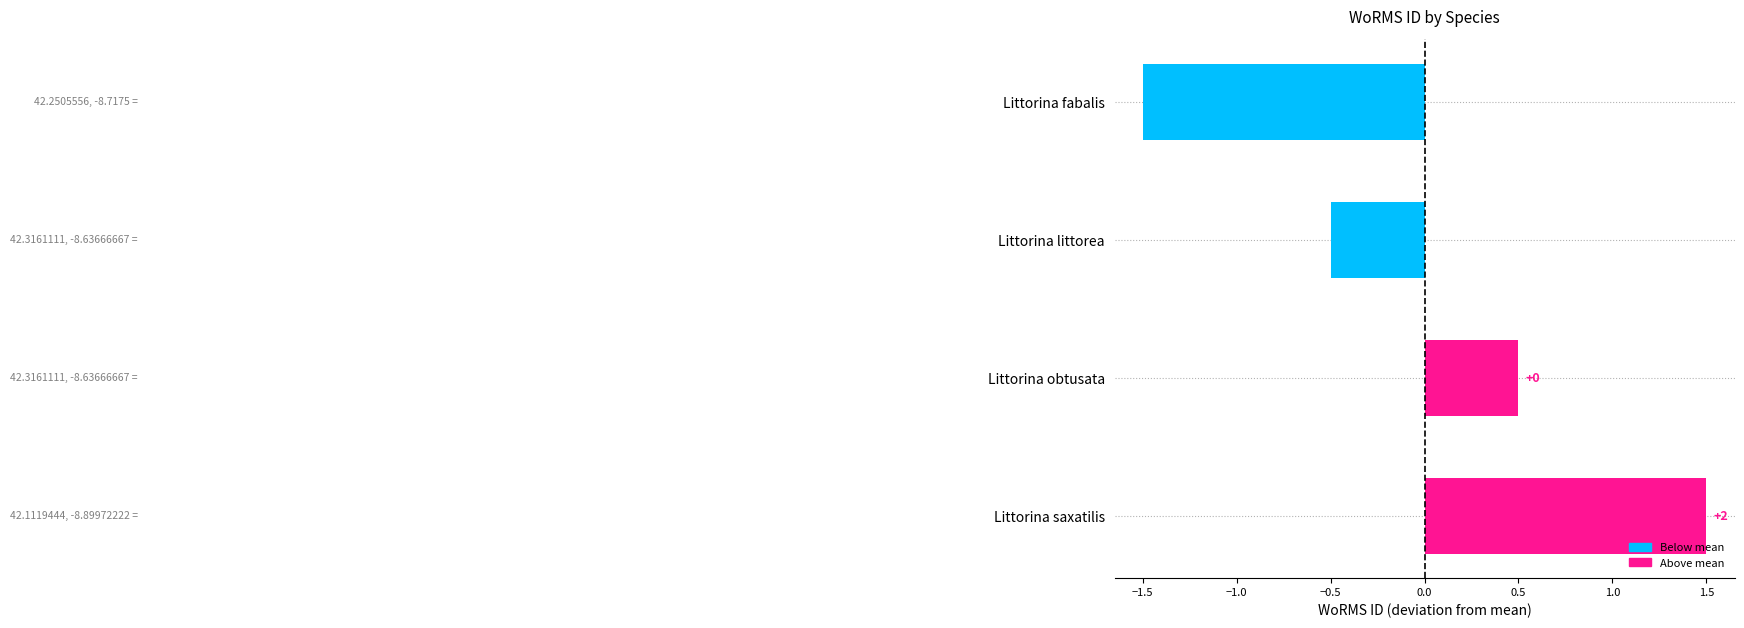

How many bars are there in total?

4